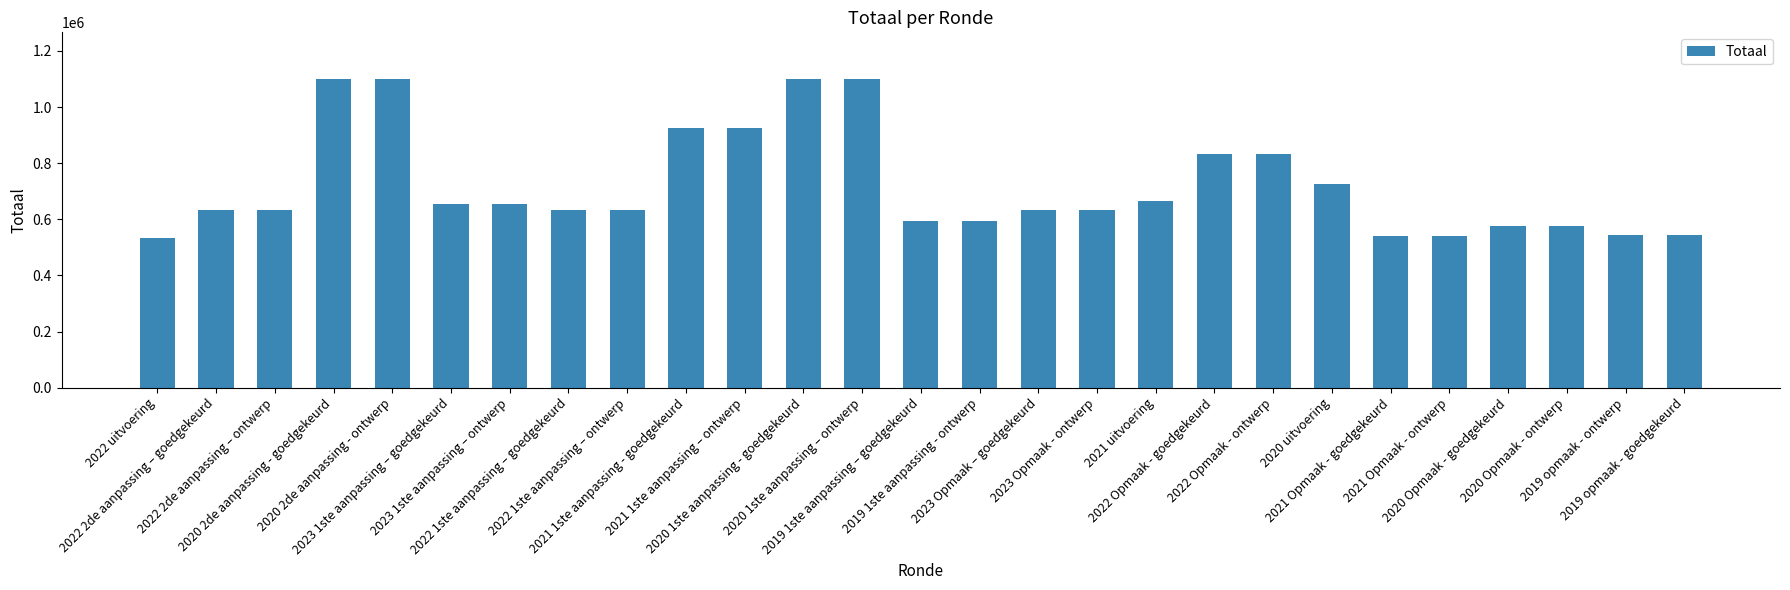

What is the difference between the maximum and minimum values?

568149